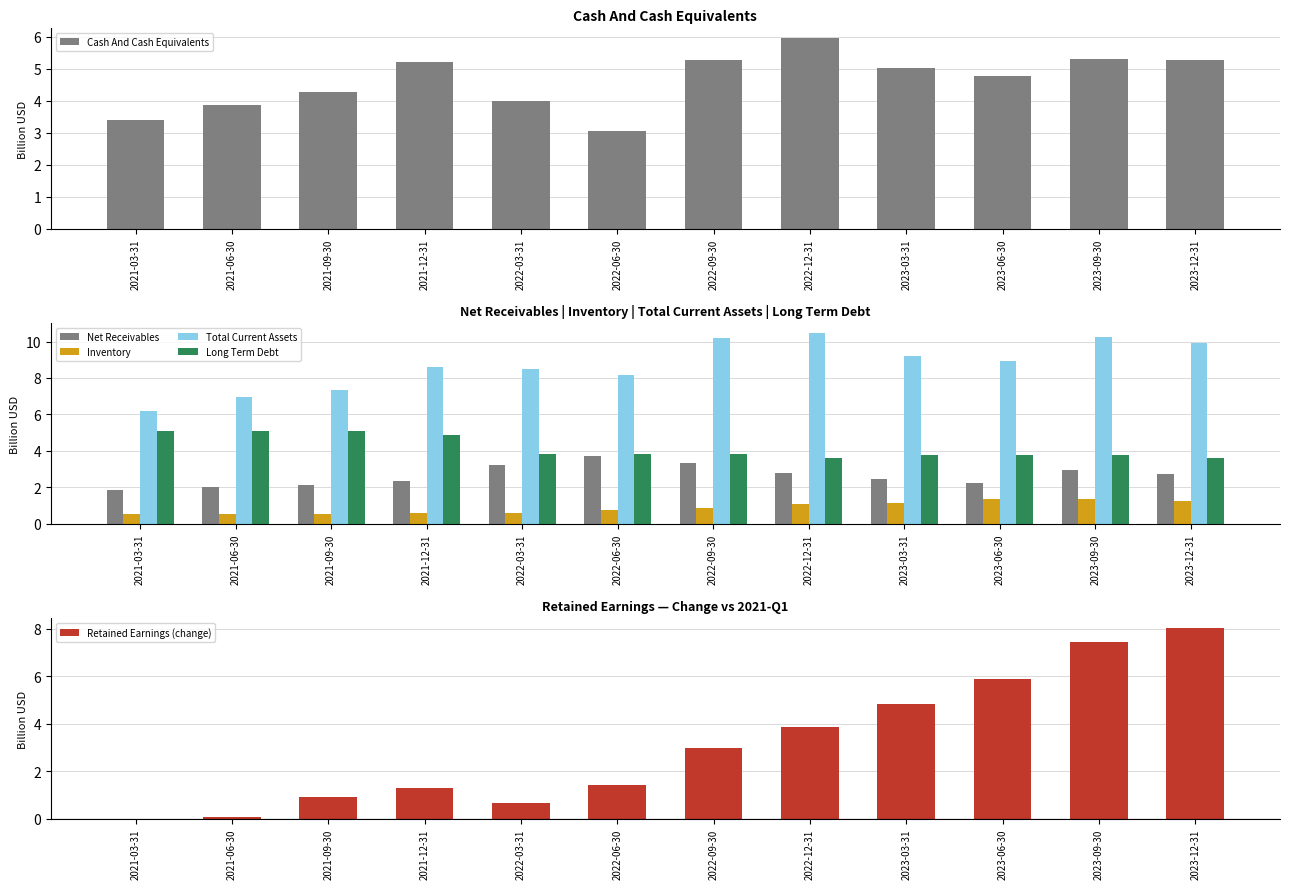

How many bars are there in total?

72